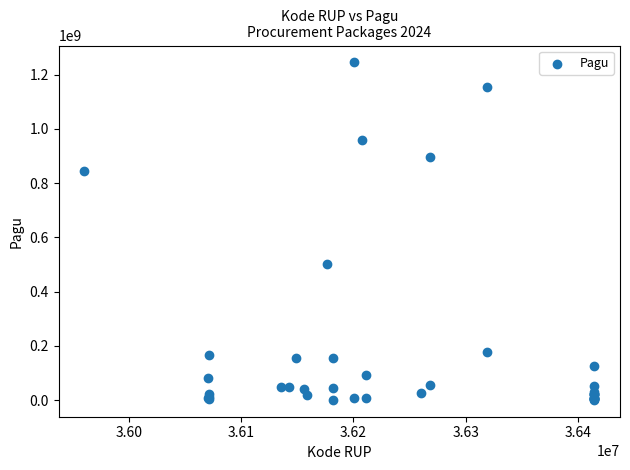

What Y value in the scatter plot is closest to 622840000?

499932000